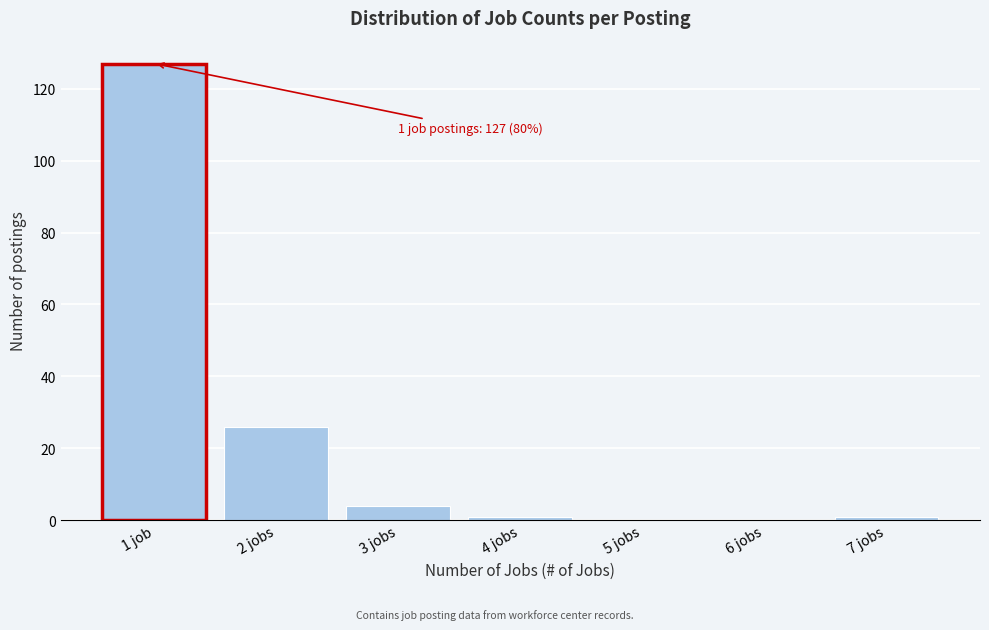

Reading right to left, list all the values displayed in this chart.

7 jobs=1	6 jobs=0	5 jobs=0	4 jobs=1	3 jobs=4	2 jobs=26	1 job=127